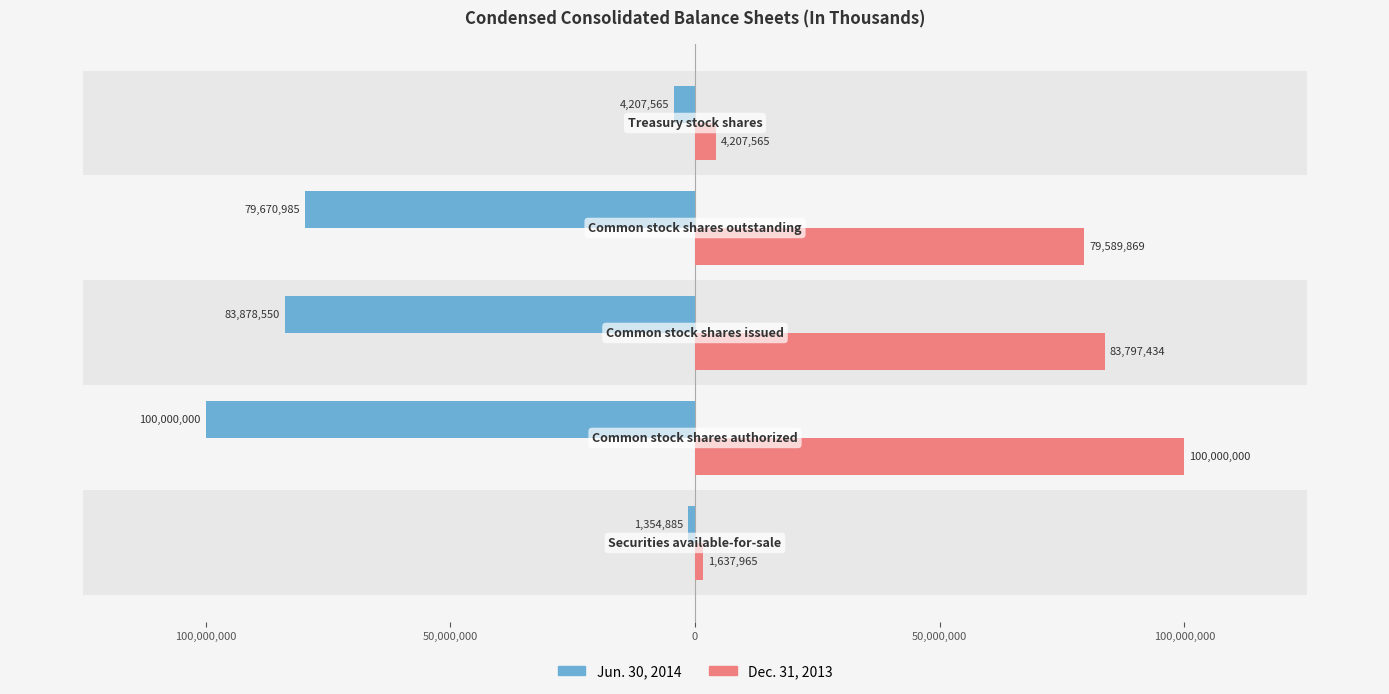

List the series in order of their peak value, highest first.

Dec. 31, 2013, Jun. 30, 2014